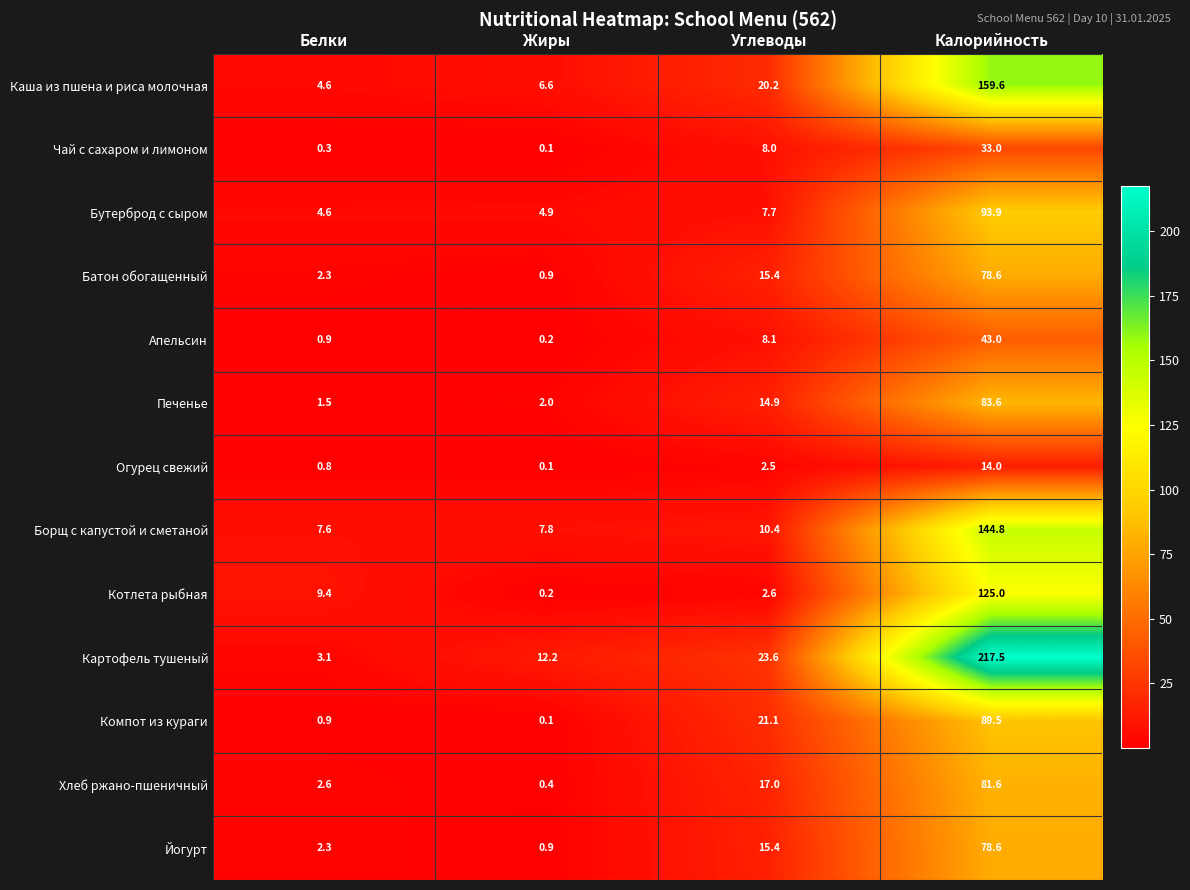

What is the approximate value of Йогурт at Углеводы?

15.4